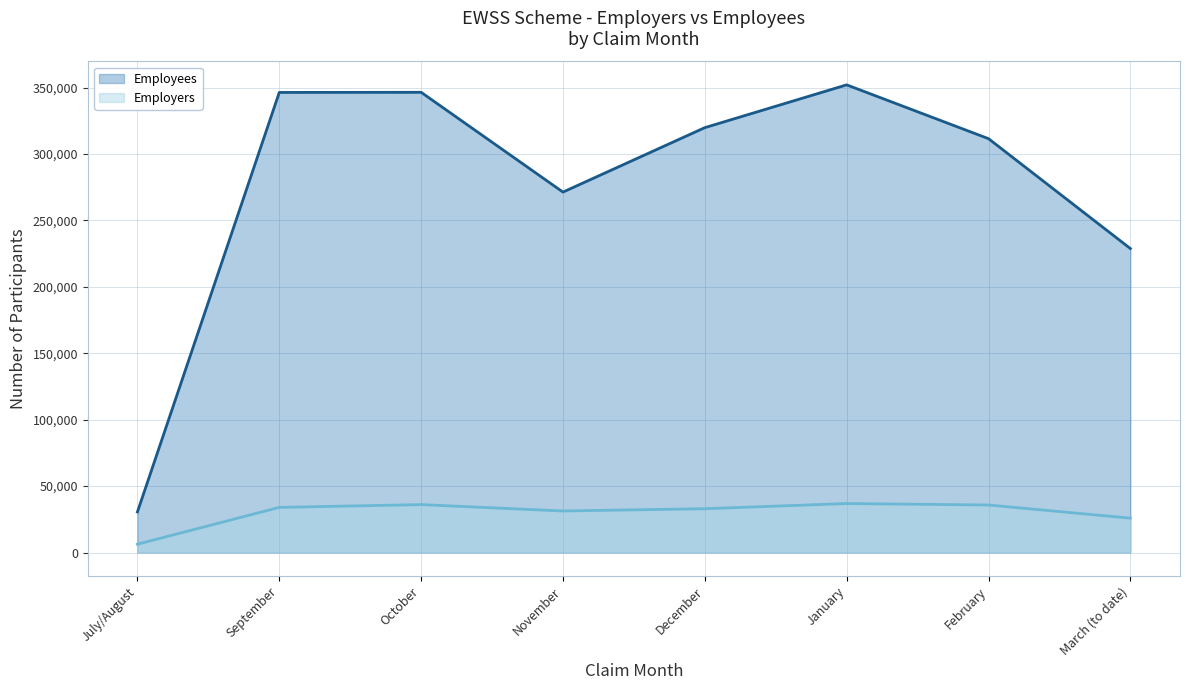

Which series has the largest range (max minus min)?

Employees